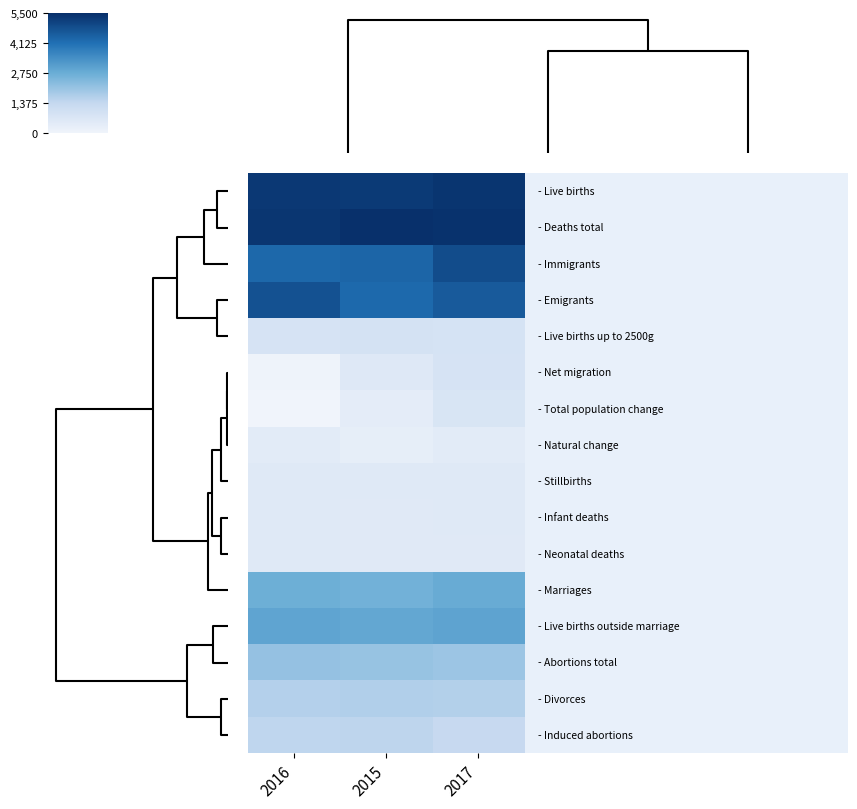

At how many categories does at least one series exceed 595?

3